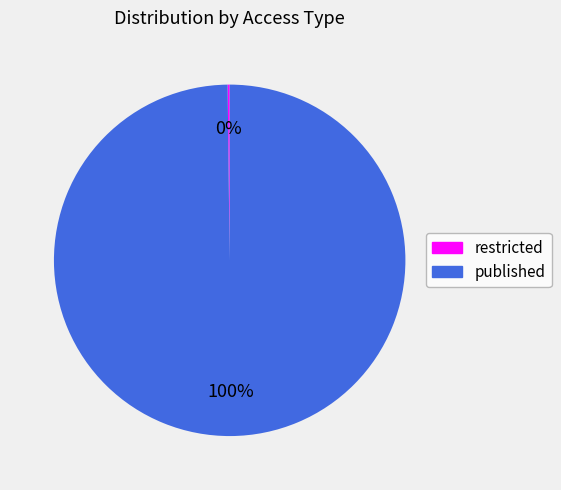

Which category accounts for the majority?

published